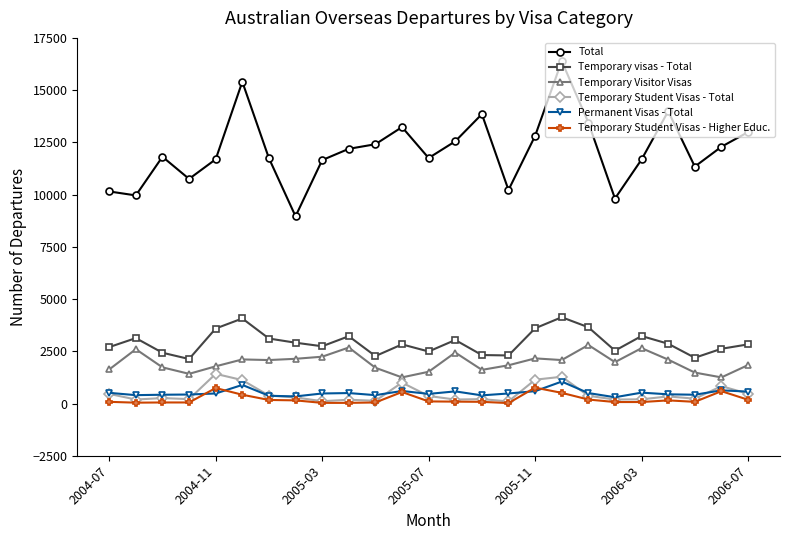

What is the highest value of the Permanent Visas - Total series?

1050